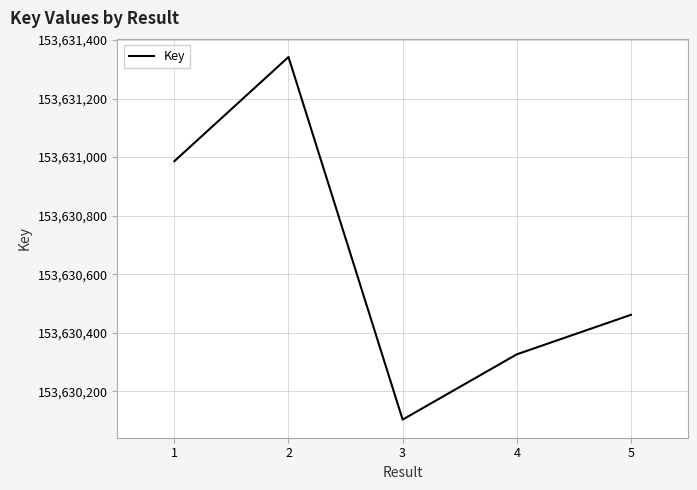

How many distinct data groups are displayed?

1